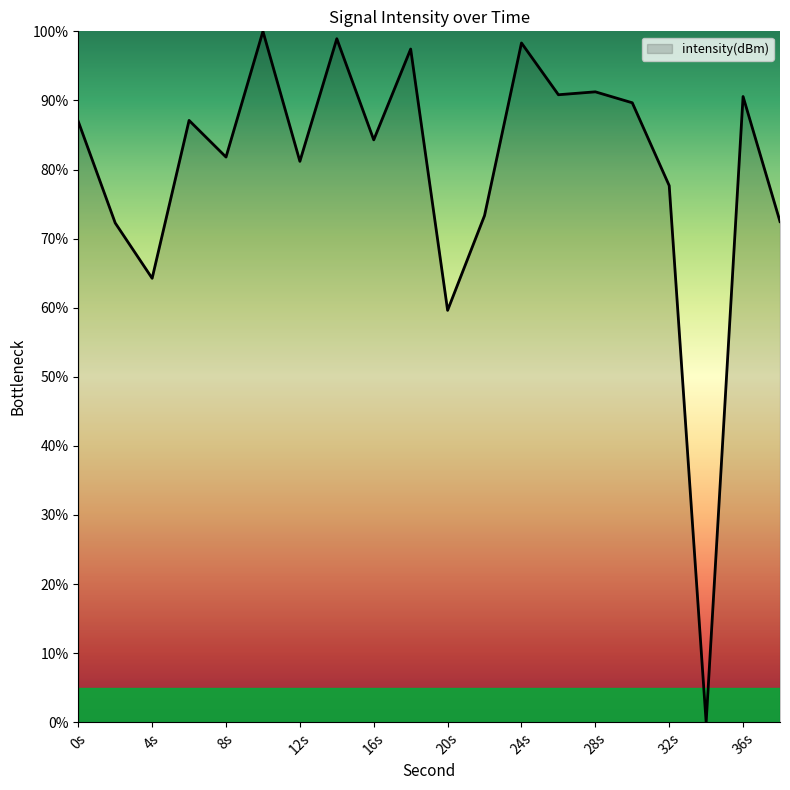

What is the maximum value shown in the chart?

100.0